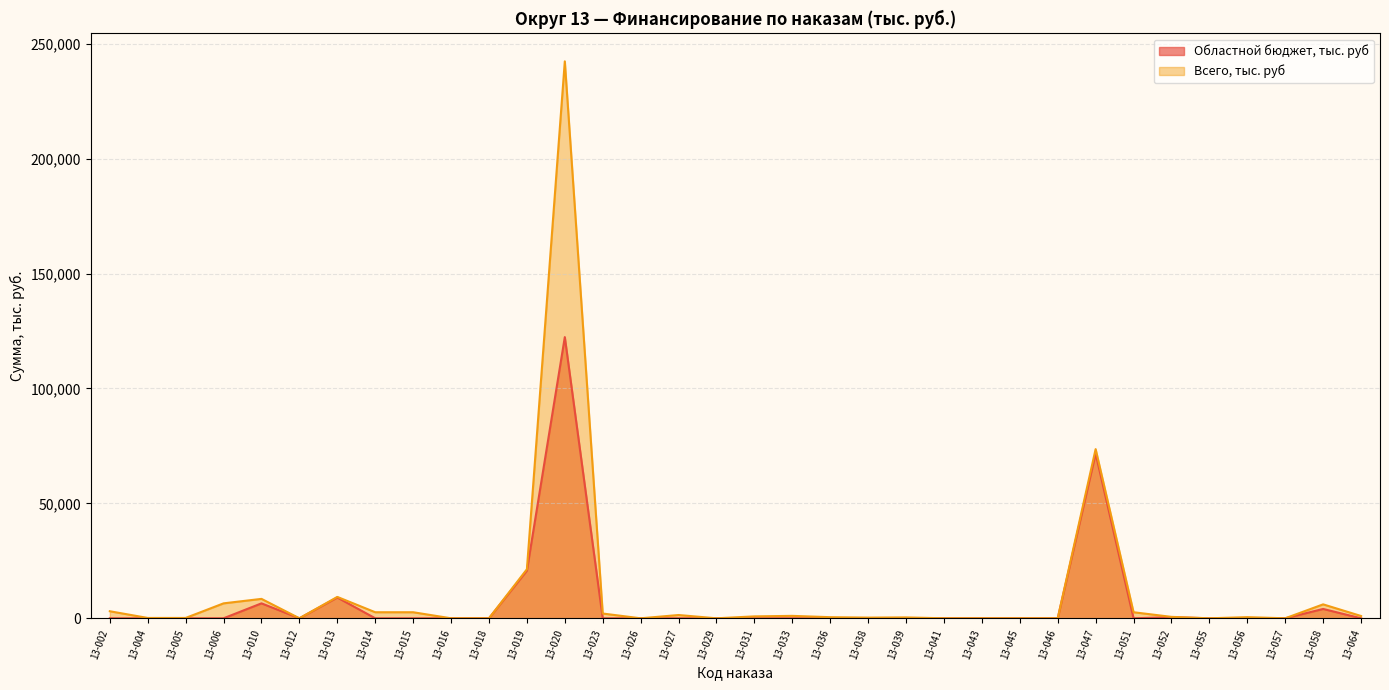

True or false: Областной бюджет, тыс. руб and Всего, тыс. руб cross at least once.

False